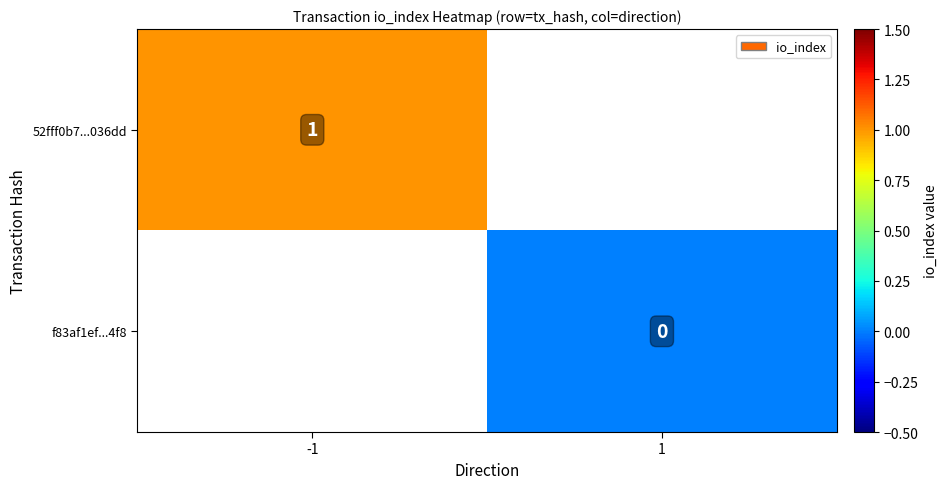

At how many categories does at least one series exceed 0?

1